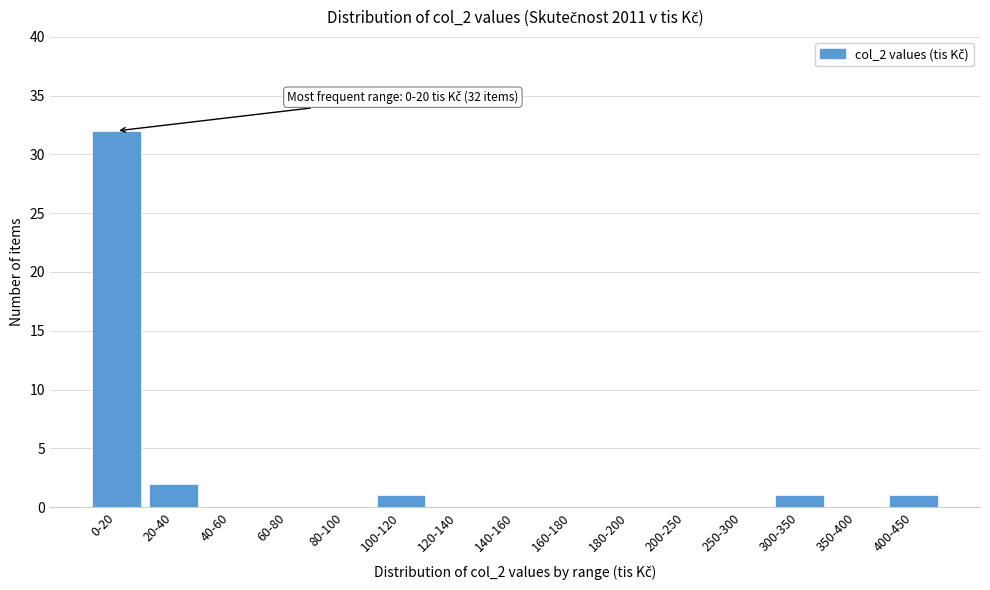

Reading right to left, transcribe all the data shown in this chart.

400-450=1	350-400=0	300-350=1	250-300=0	200-250=0	180-200=0	160-180=0	140-160=0	120-140=0	100-120=1	80-100=0	60-80=0	40-60=0	20-40=2	0-20=32